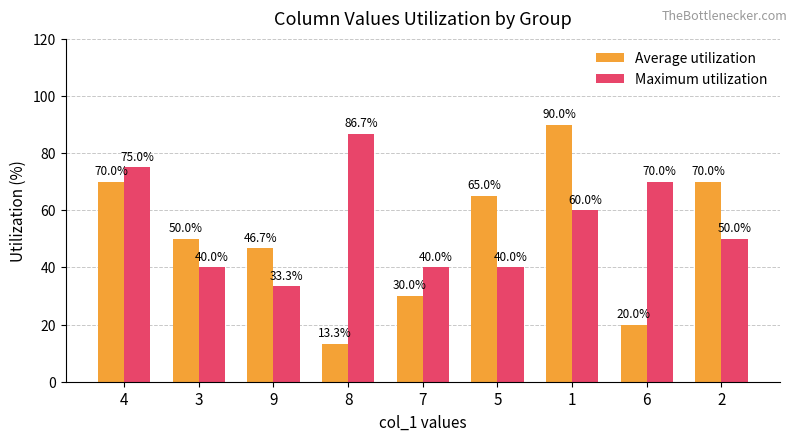

What position from the right is 6?

2